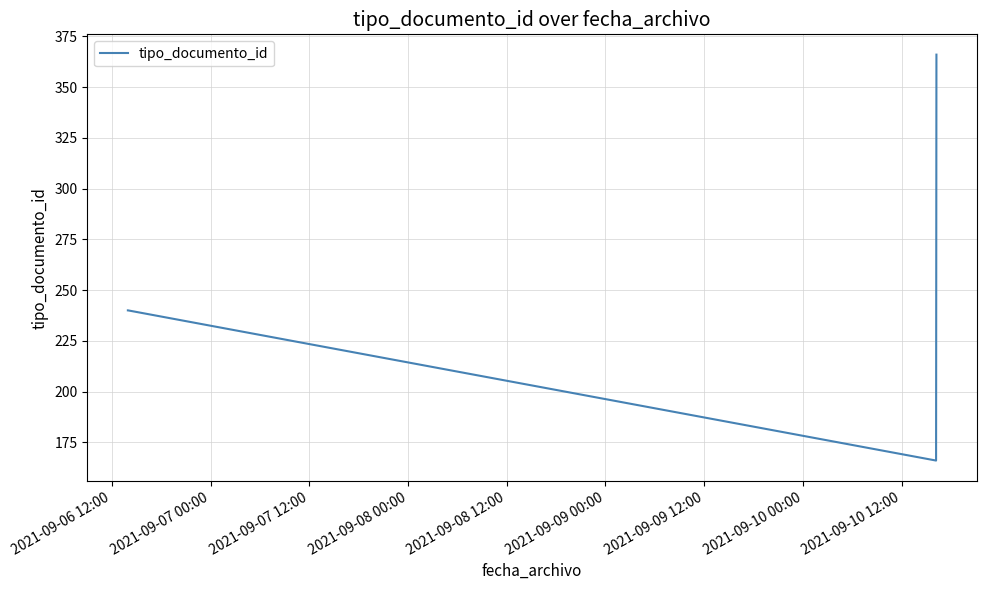

What is the maximum value shown in the chart?

366